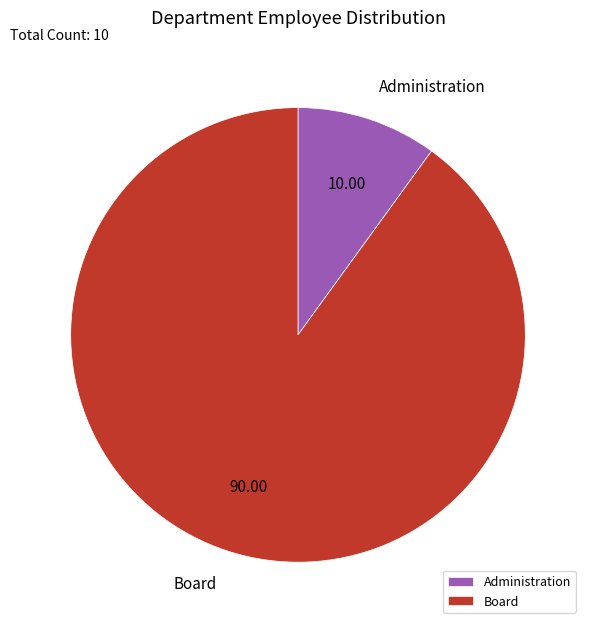

Is the sum of Administration and Board greater than half?

Yes